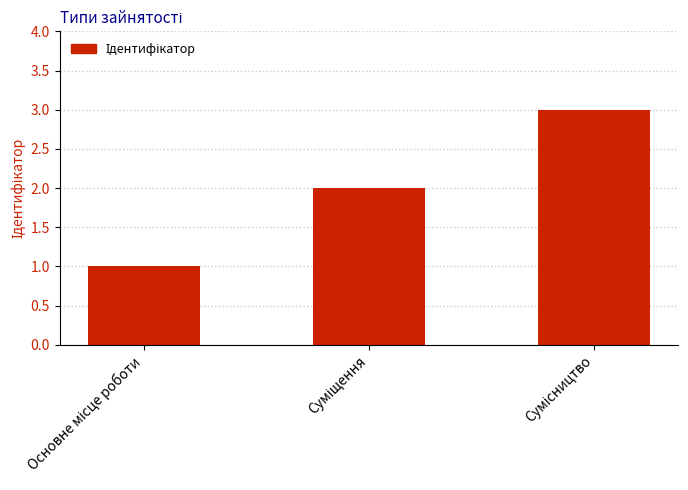

What is the maximum value shown in the chart?

3